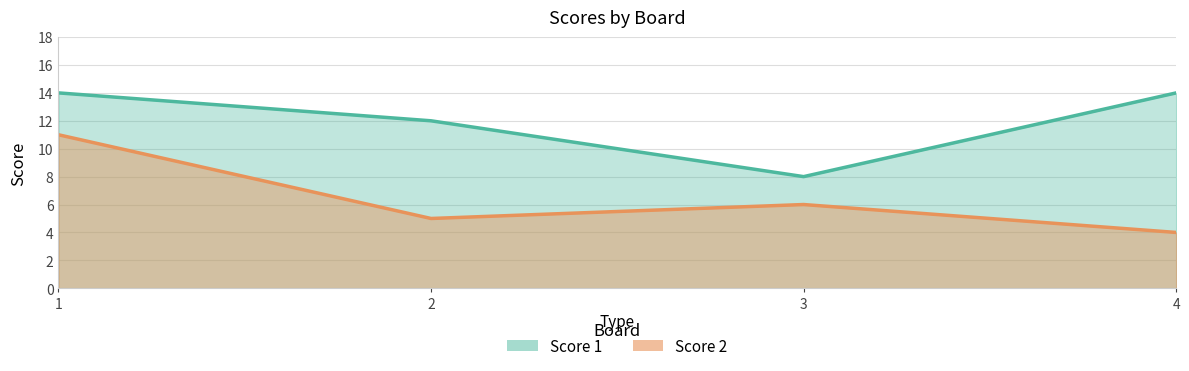

Is it true that Score 2 equals 4 at 4?

True